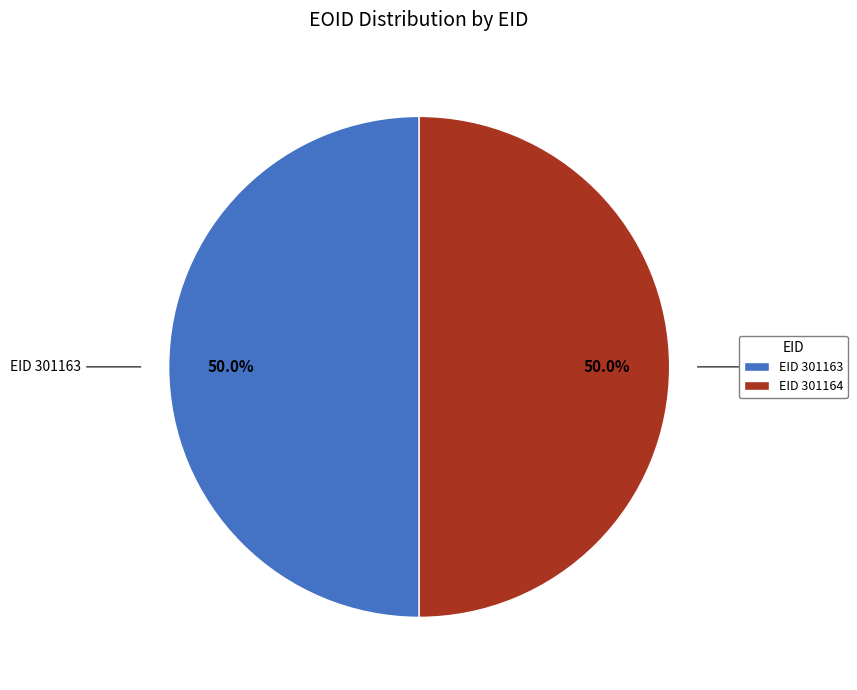

Do EID 301163 and EID 301164 together represent more than half of the pie?

Yes